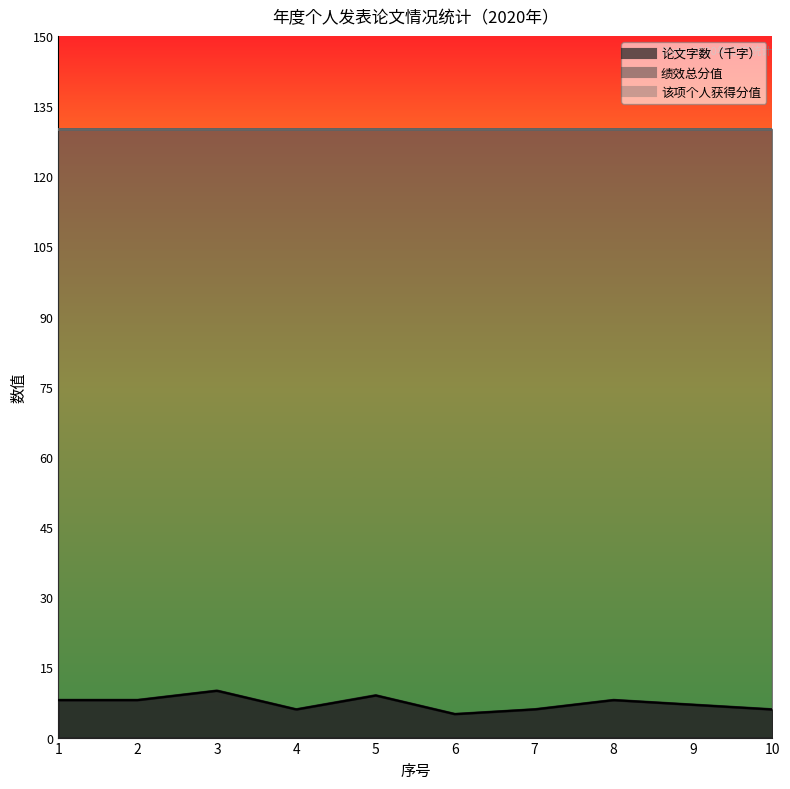

Reading left to right, list all the values displayed in this chart.

论文字数（千字）: 1=8	2=8	3=10	4=6	5=9	6=5	7=6	8=8	9=7	10=6
绩效总分值: 1=130	2=130	3=130	4=130	5=130	6=130	7=130	8=130	9=130	10=130
该项个人获得分值: 1=130	2=130	3=130	4=130	5=130	6=130	7=130	8=130	9=130	10=130